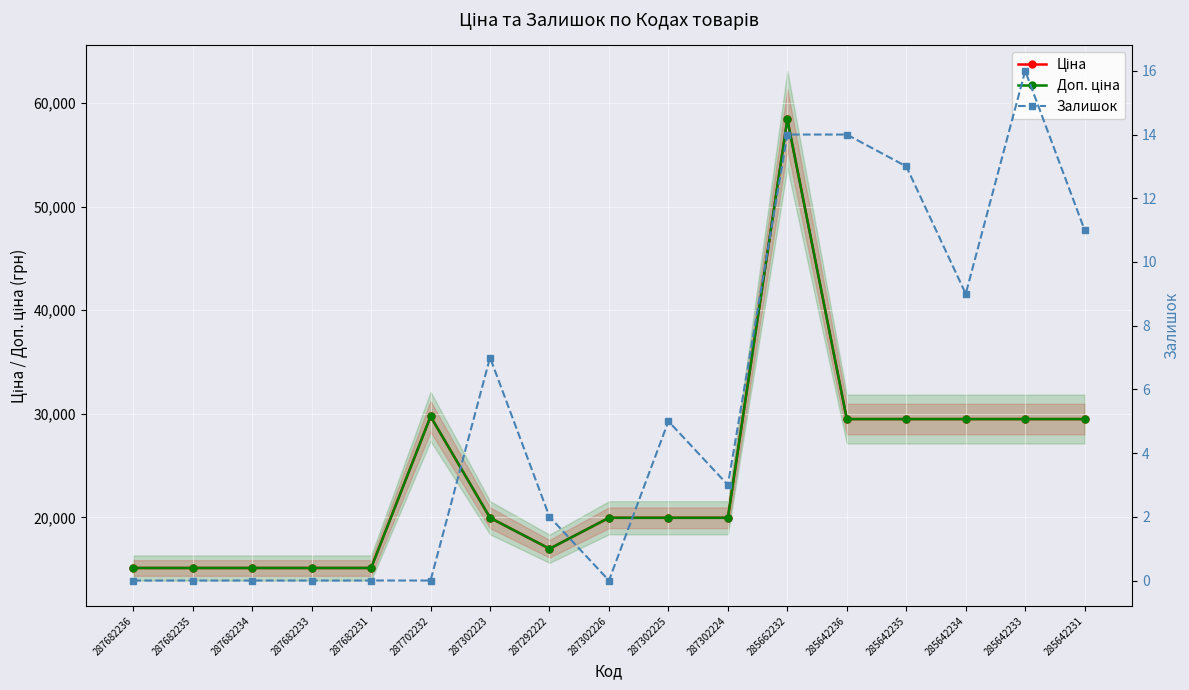

What is the spread (max minus min) of values at 287302224?

19961.2